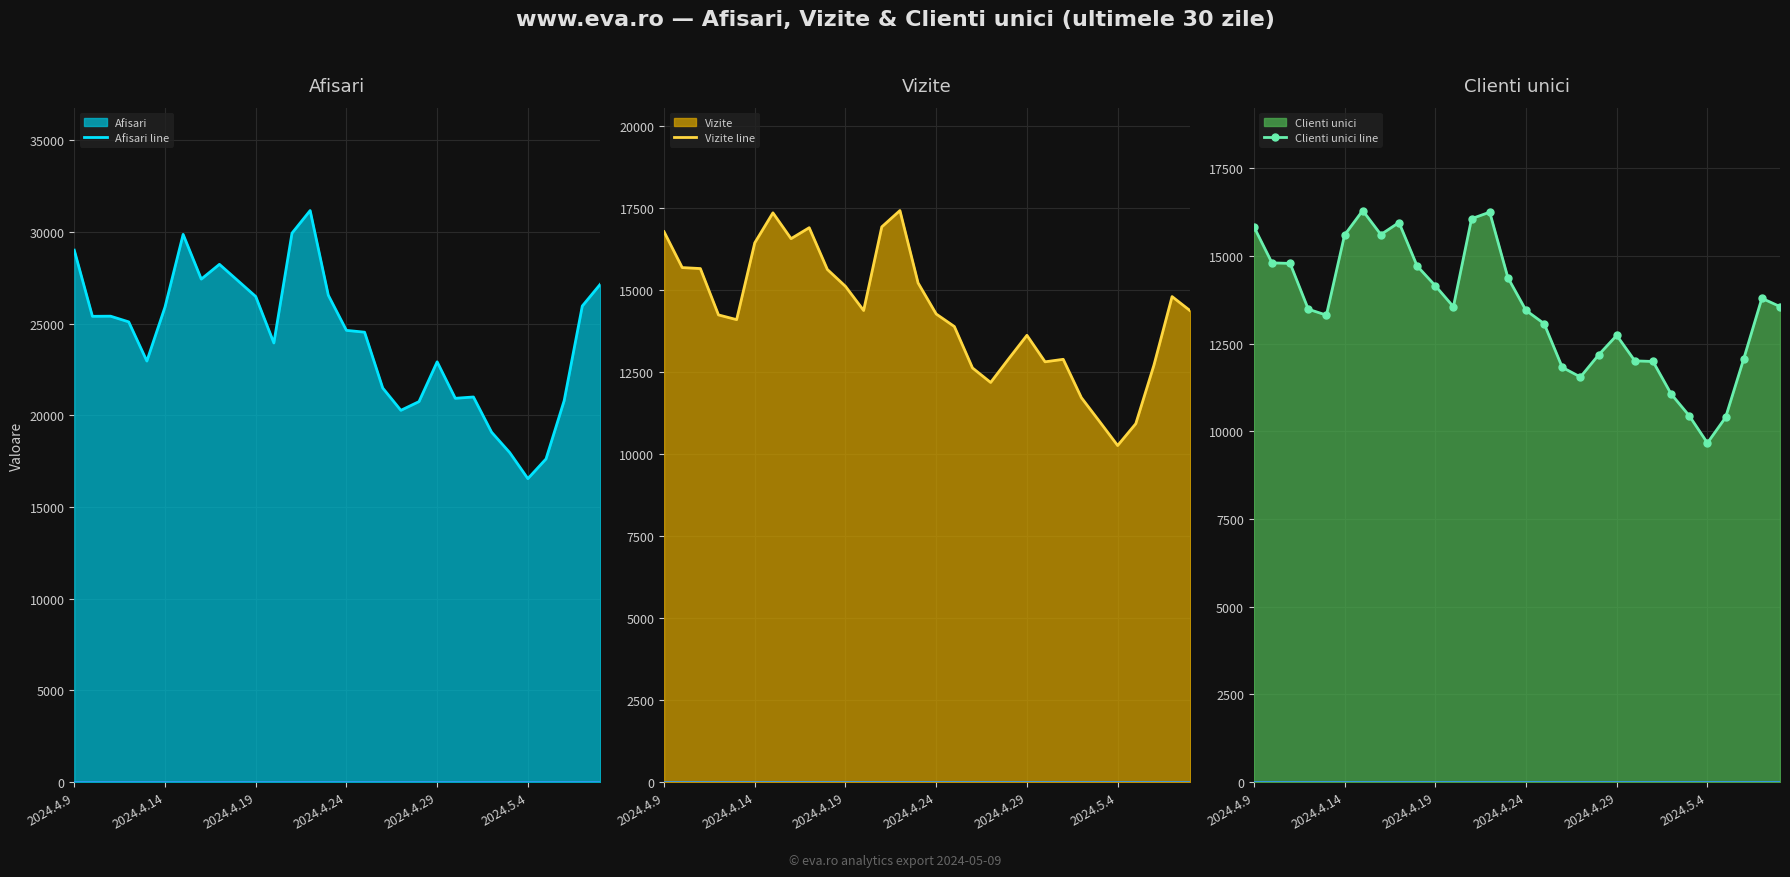

What position from the right is 12?

18